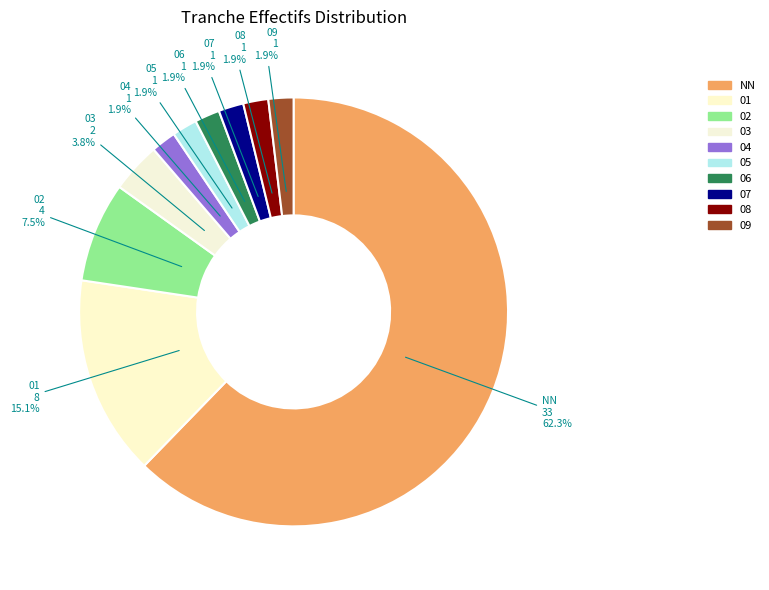

What is the ratio of the value at 09 to the value at 03?

0.5